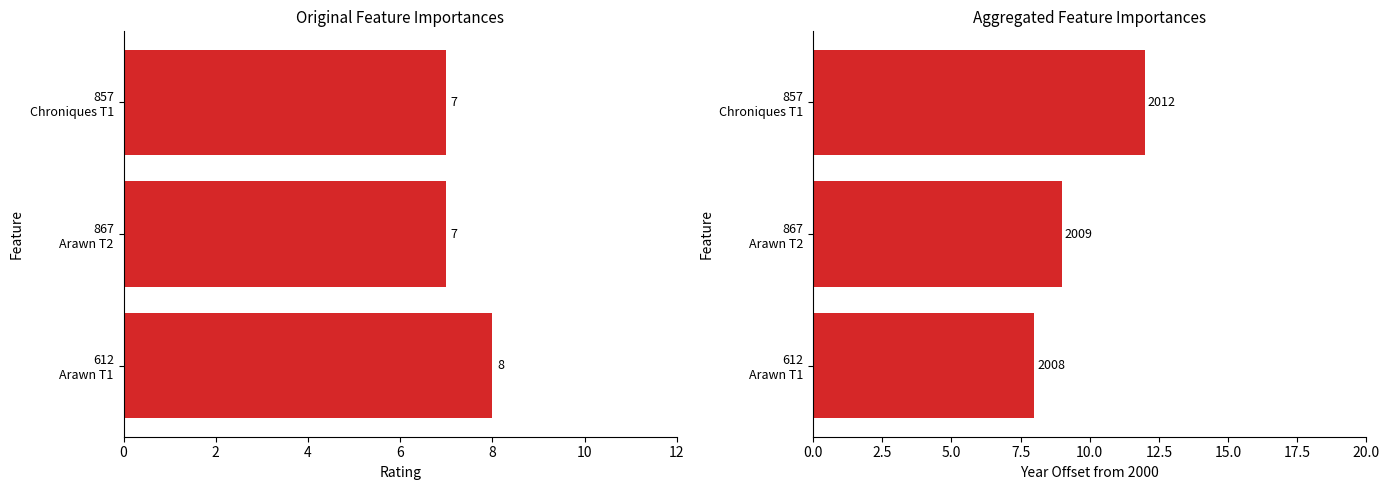

What is the maximum value for rating?

8